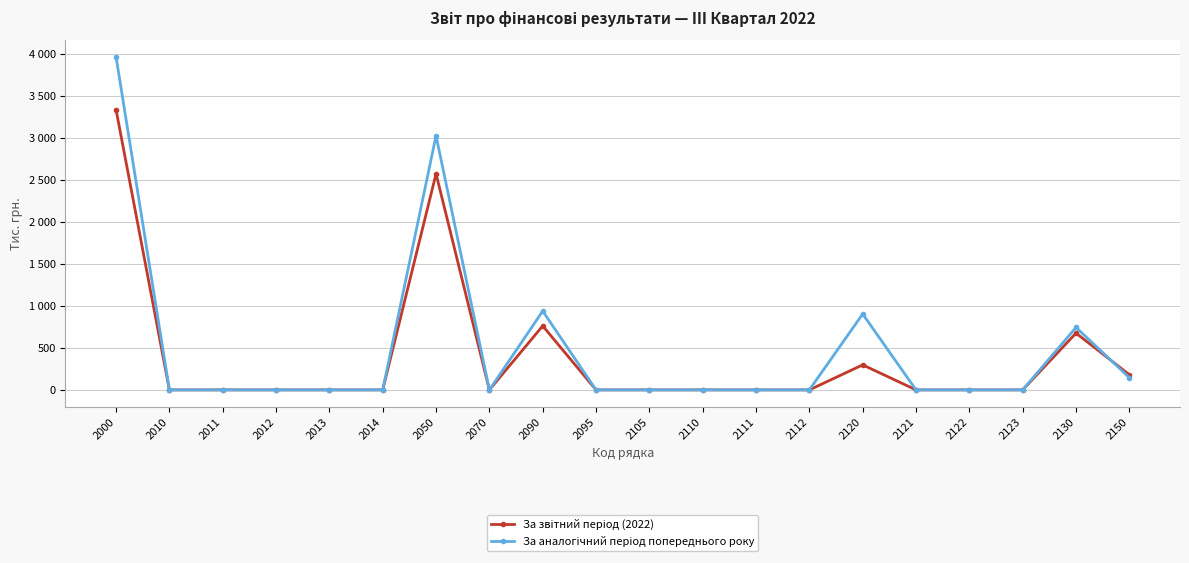

How many interior local peaks does the За аналогічний період попереднього року series have?

4